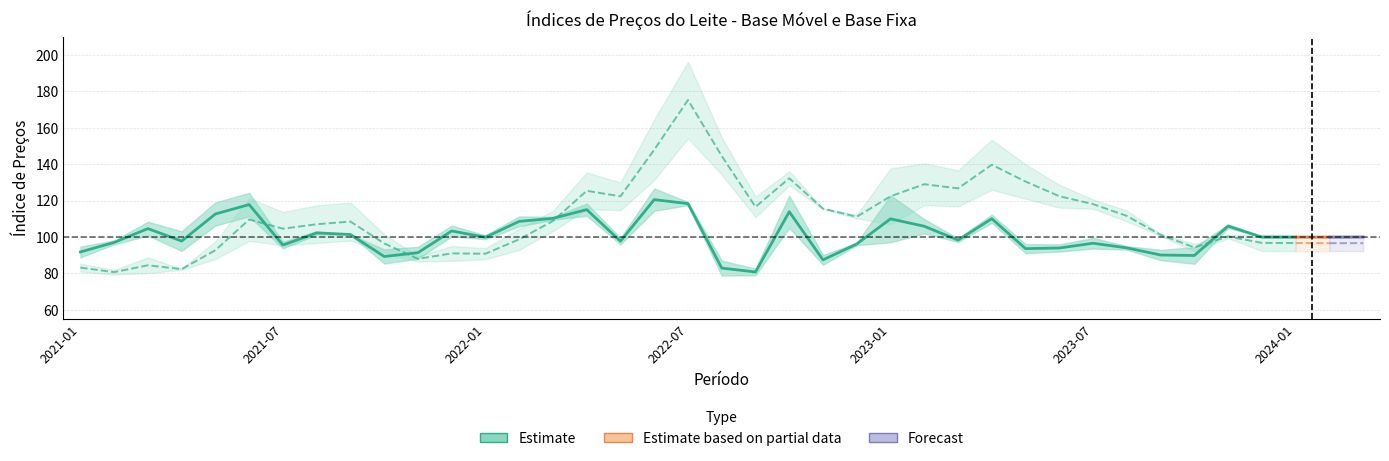

What is the difference between the highest and lowest values at 2021-03?

28.2